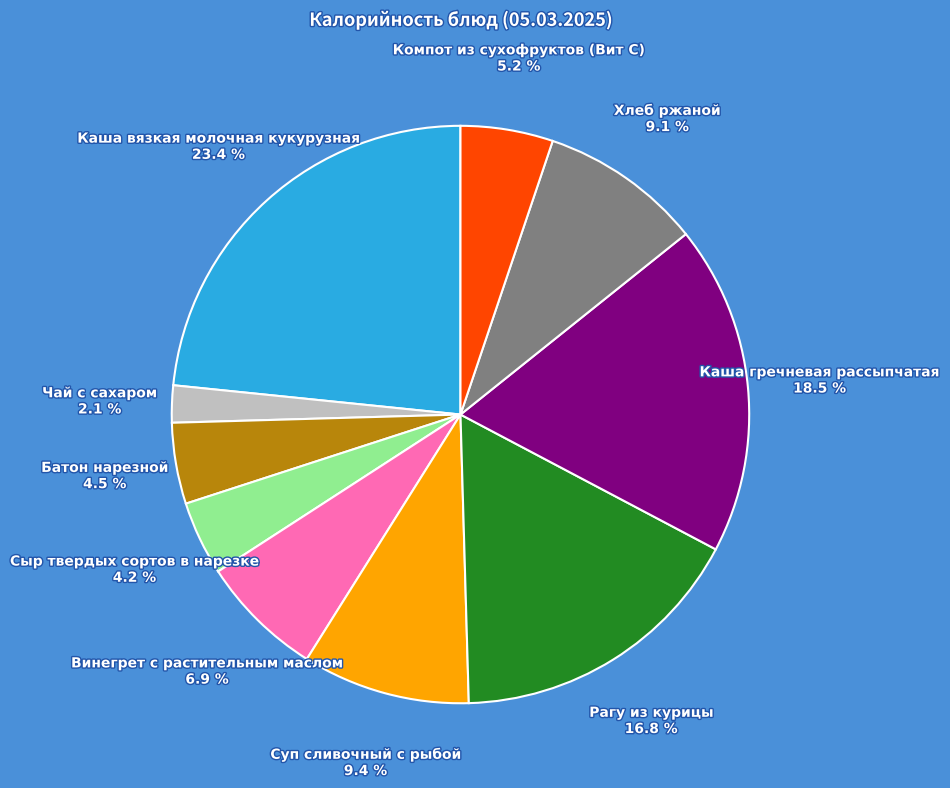

How many slices are in this pie chart?

10